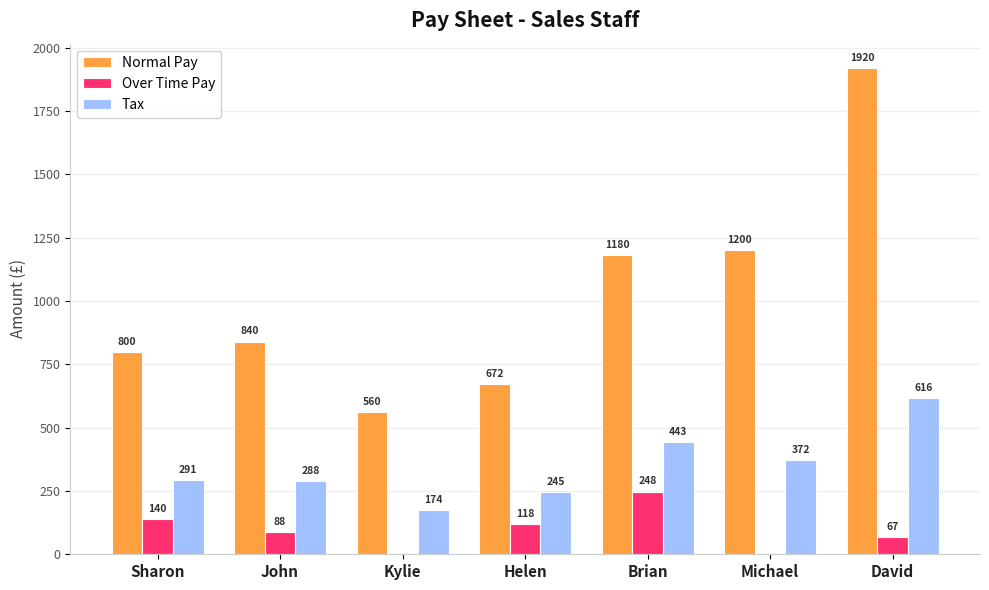

Between Helen and Michael, which series saw the biggest shift?

Normal Pay